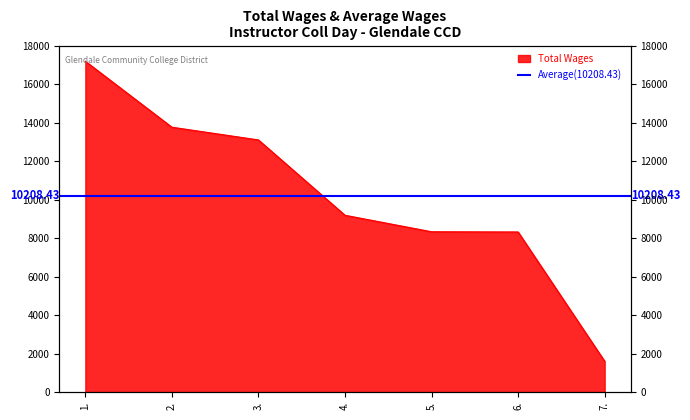

What is the difference between the second highest and minimum values?

12159